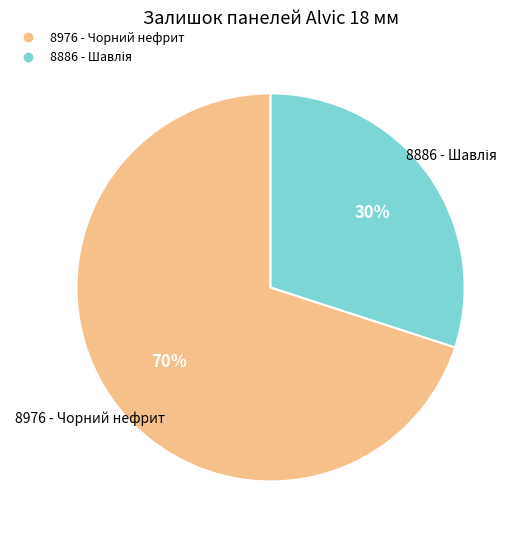

To the nearest percent, what is the difference between the largest and smallest slice percentages?

40%